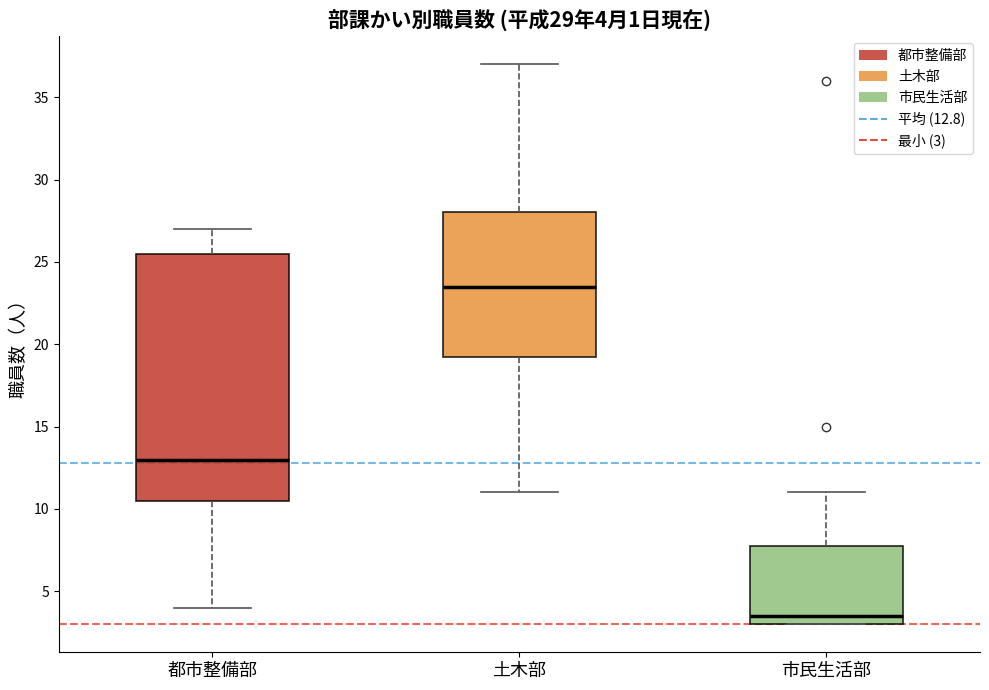

Which box is the tallest, from its lower edge to its upper edge?

都市整備部